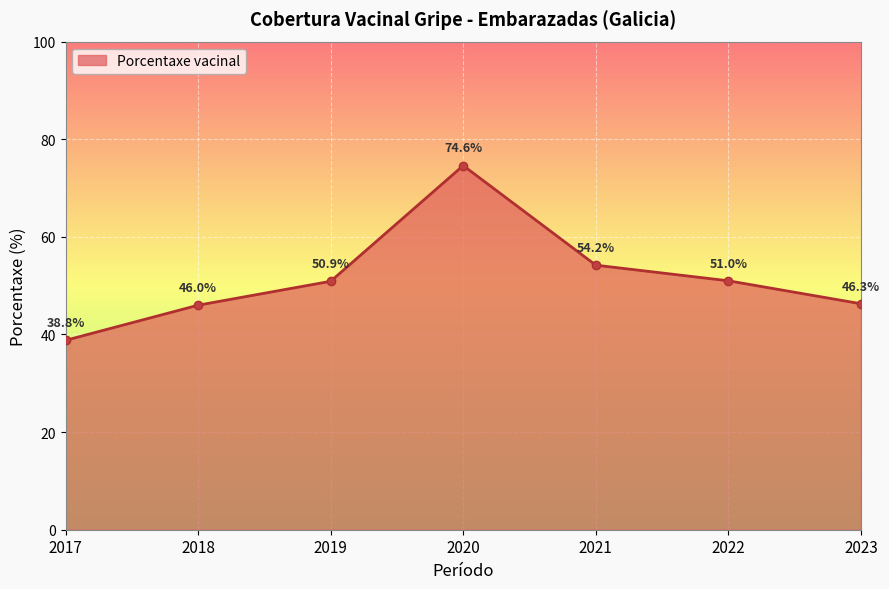

True or false: there are more than 1 points higher than both neighbors.

False